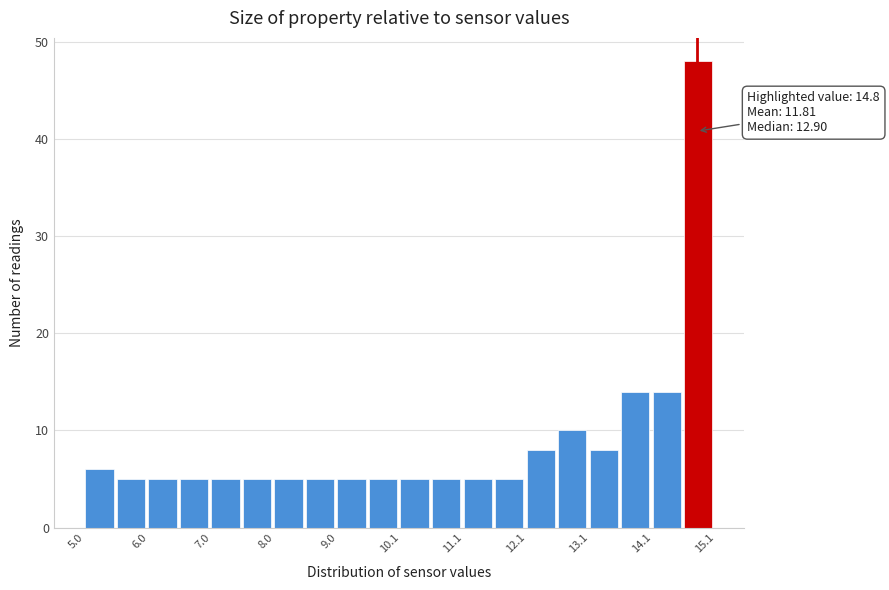

Read against the x-axis, roughly where is the centre of the tallest bar?

14.8